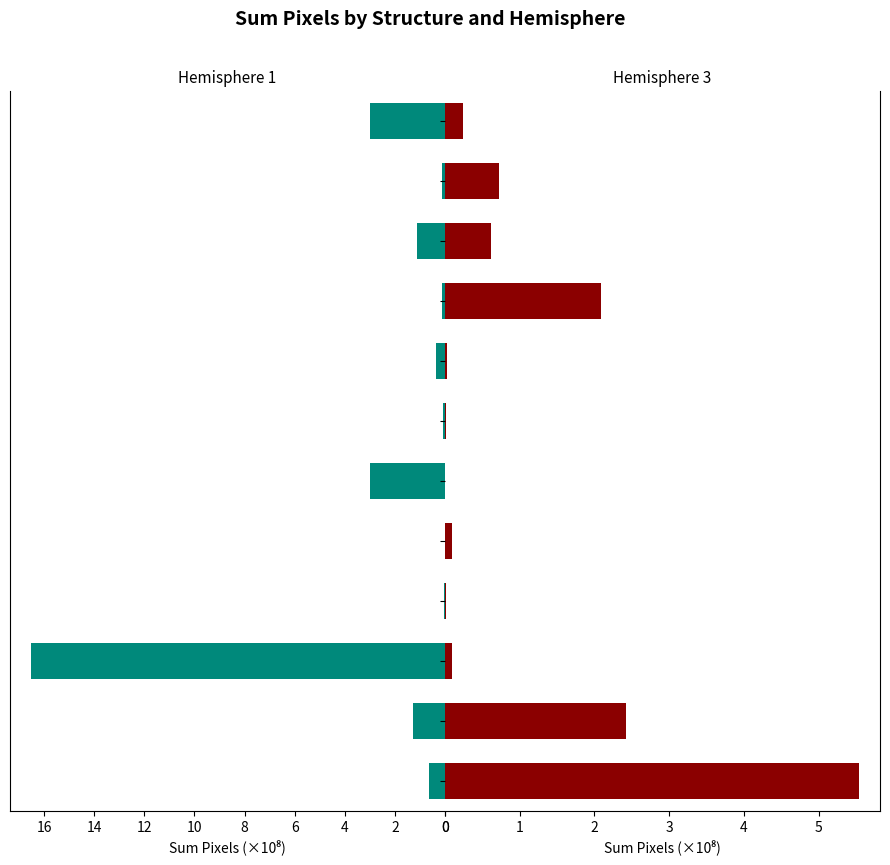

Count the number of categories in the chart.

12